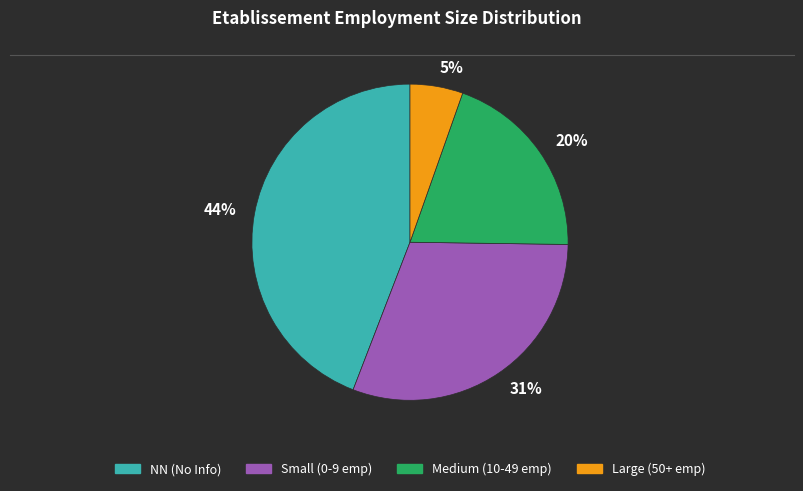

How many segments does this pie chart have?

4